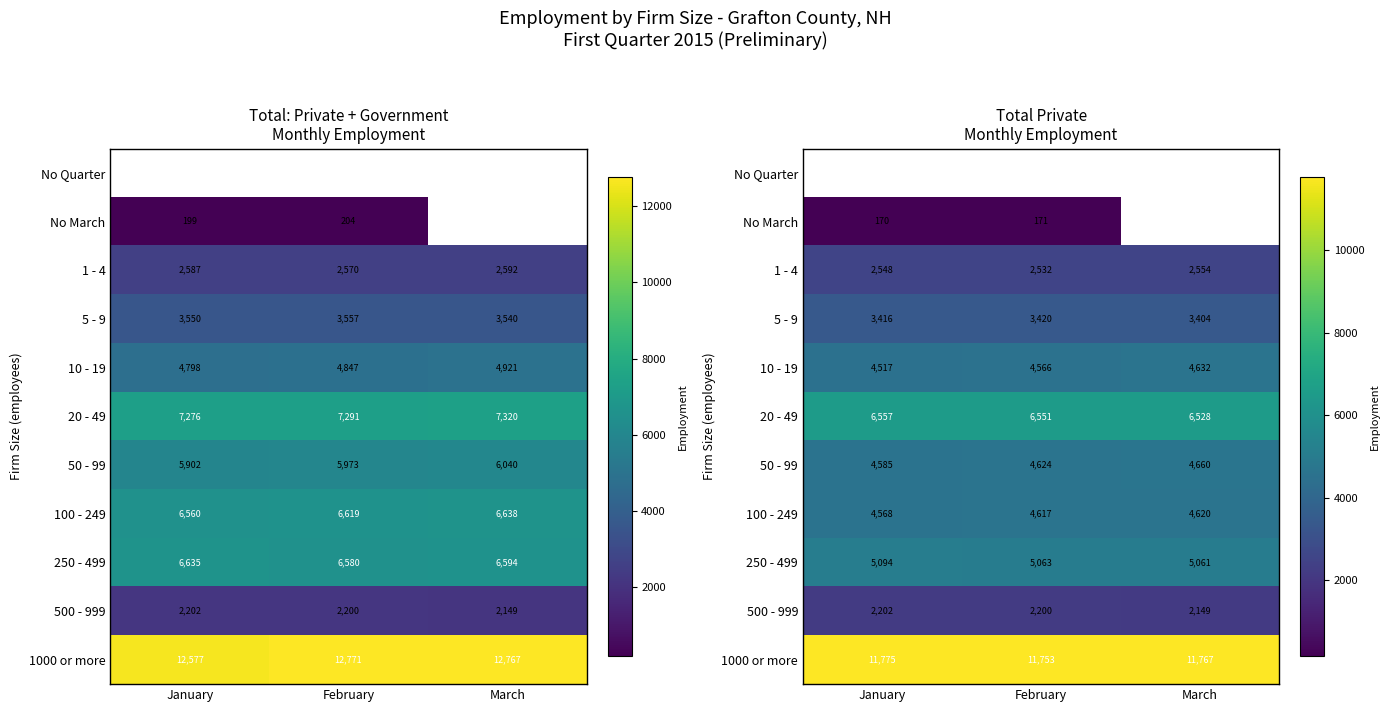

Between January and February, which is larger?

February